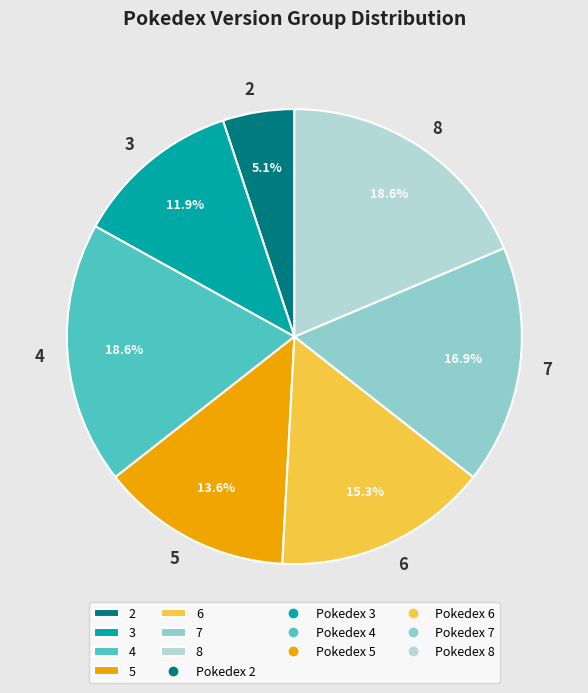

What is the ratio of the value at 6 to the value at 2?

3.0